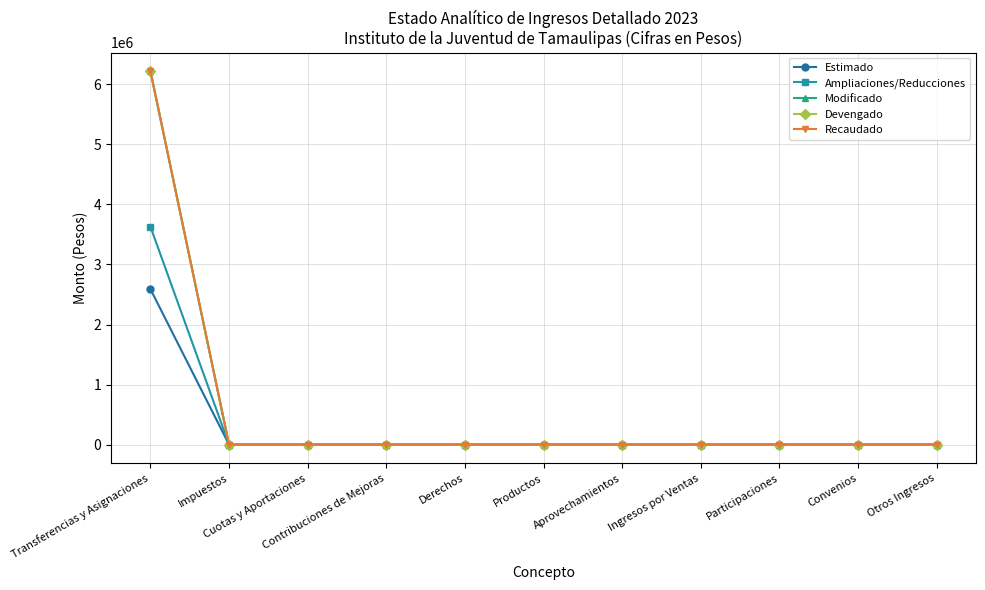

Between Transferencias y Asignaciones and Convenios, which is larger?

Transferencias y Asignaciones